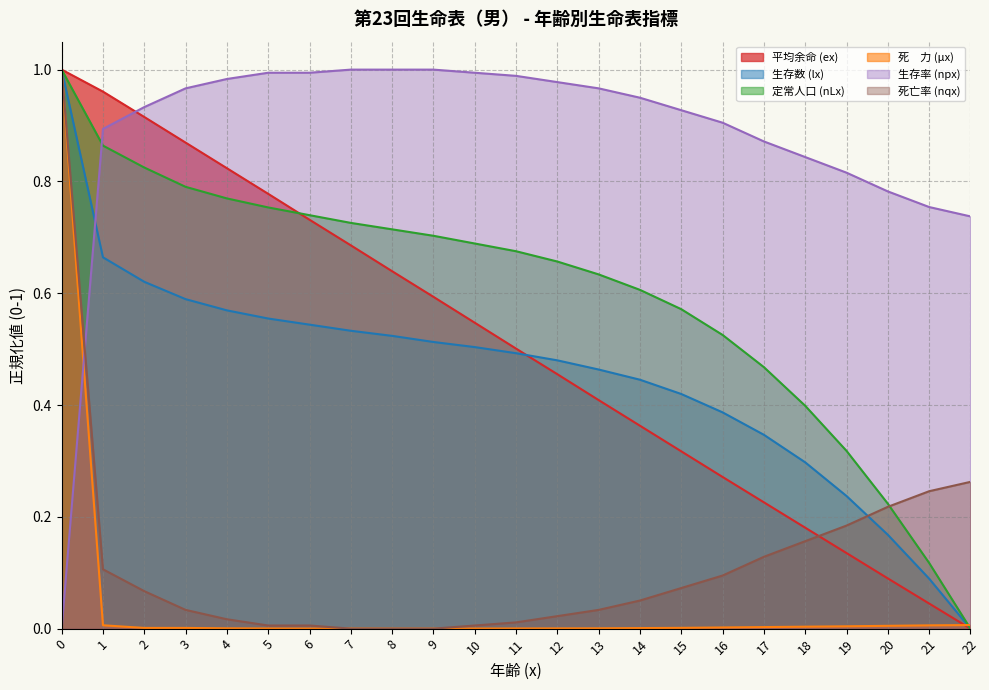

Reading right to left, extract all data points from this chart.

平均余命 (ex): 22=0.0	21=0.0	20=0.1	19=0.1	18=0.2	17=0.2	16=0.3	15=0.3	14=0.4	13=0.4	12=0.5	11=0.5	10=0.5	9=0.6	8=0.6	7=0.7	6=0.7	5=0.8	4=0.8	3=0.9	2=0.9	1=1.0	0=1.0
生存数 (lx): 22=0.0	21=0.1	20=0.2	19=0.2	18=0.3	17=0.3	16=0.4	15=0.4	14=0.4	13=0.5	12=0.5	11=0.5	10=0.5	9=0.5	8=0.5	7=0.5	6=0.5	5=0.6	4=0.6	3=0.6	2=0.6	1=0.7	0=1.0
定常人口 (nLx): 22=0.0	21=0.1	20=0.2	19=0.3	18=0.4	17=0.5	16=0.5	15=0.6	14=0.6	13=0.6	12=0.7	11=0.7	10=0.7	9=0.7	8=0.7	7=0.7	6=0.7	5=0.8	4=0.8	3=0.8	2=0.8	1=0.9	0=1.0
死　力 (μx): 22=0.0	21=0.0	20=0.0	19=0.0	18=0.0	17=0.0	16=0.0	15=0.0	14=0.0	13=0.0	12=0.0	11=0.0	10=0.0	9=0.0	8=0.0	7=0.0	6=0.0	5=0.0	4=0.0	3=0.0	2=0.0	1=0.0	0=1.0
生存率 (npx): 22=0.7	21=0.8	20=0.8	19=0.8	18=0.8	17=0.9	16=0.9	15=0.9	14=0.9	13=1.0	12=1.0	11=1.0	10=1.0	9=1.0	8=1.0	7=1.0	6=1.0	5=1.0	4=1.0	3=1.0	2=0.9	1=0.9	0=0.0
死亡率 (nqx): 22=0.3	21=0.2	20=0.2	19=0.2	18=0.2	17=0.1	16=0.1	15=0.1	14=0.1	13=0.0	12=0.0	11=0.0	10=0.0	9=0.0	8=0.0	7=0.0	6=0.0	5=0.0	4=0.0	3=0.0	2=0.1	1=0.1	0=1.0